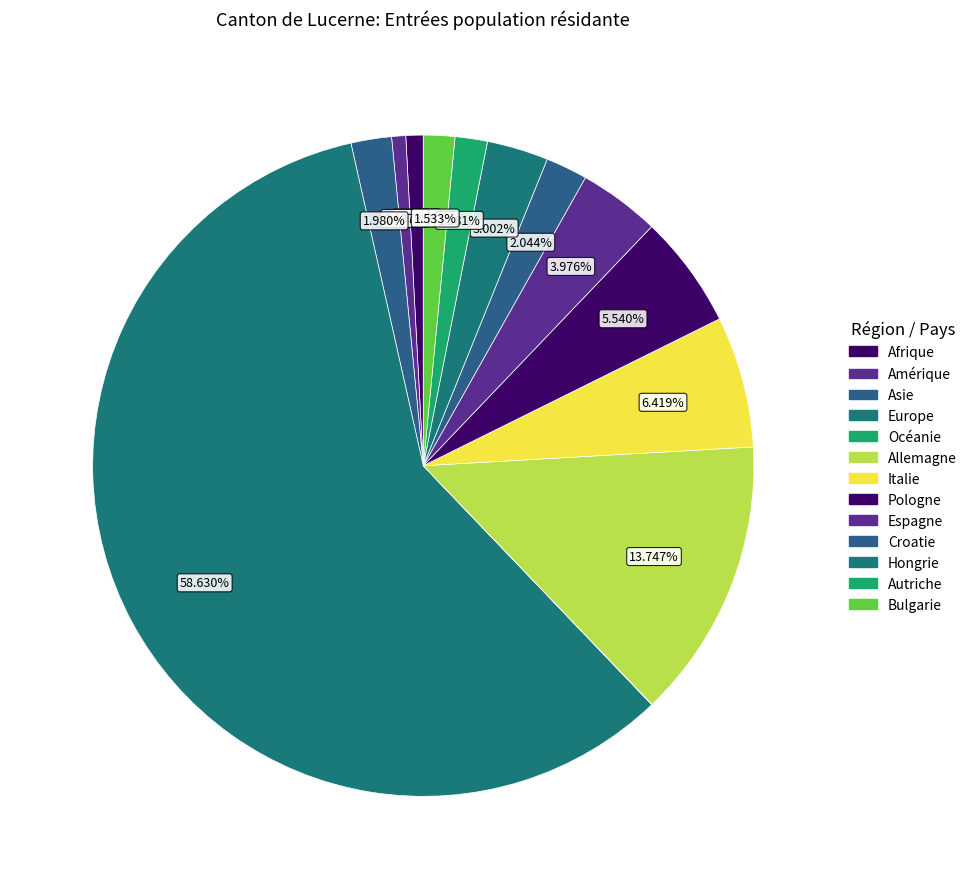

To the nearest percent, what is the combined percentage of Afrique and Europe?

59%